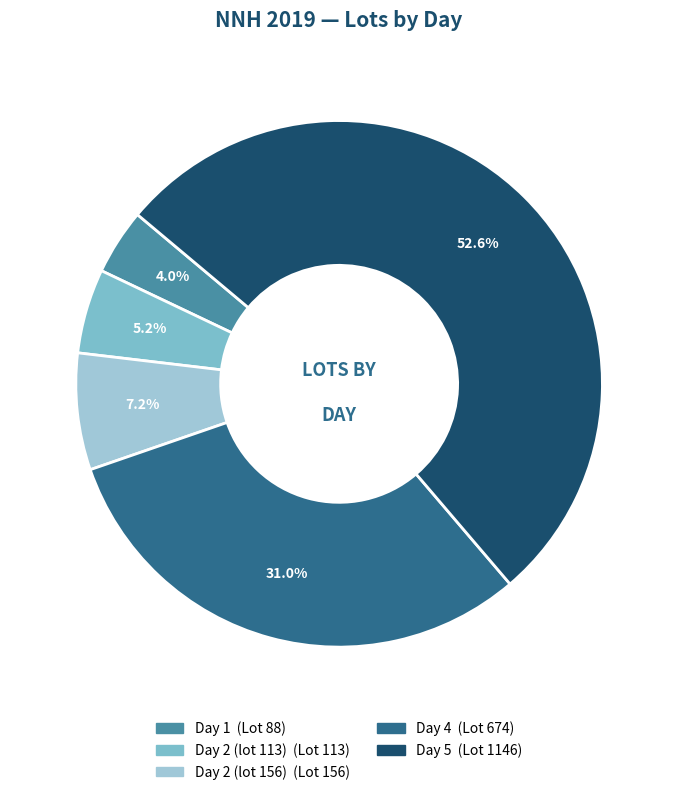

How many slices are in this pie chart?

5